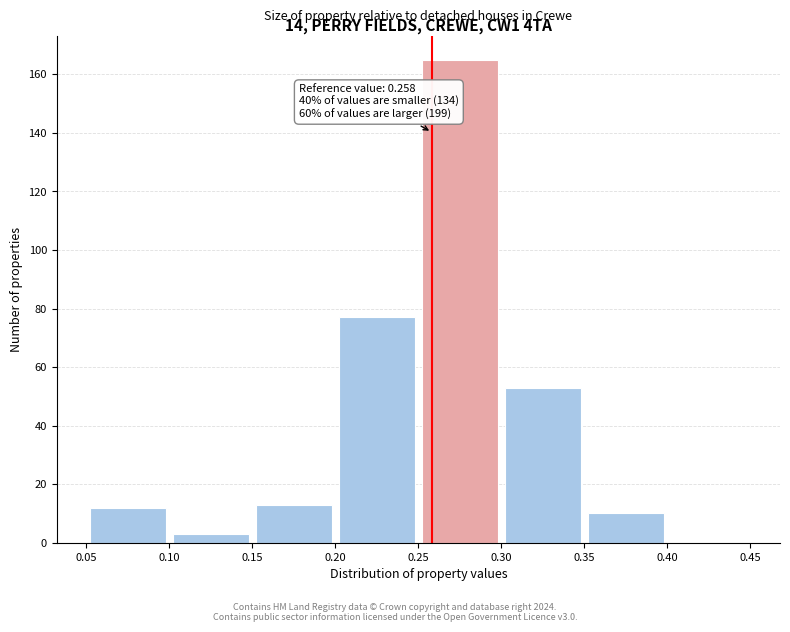

Which range on the x-axis has the tallest bar?

0.25 to 0.30